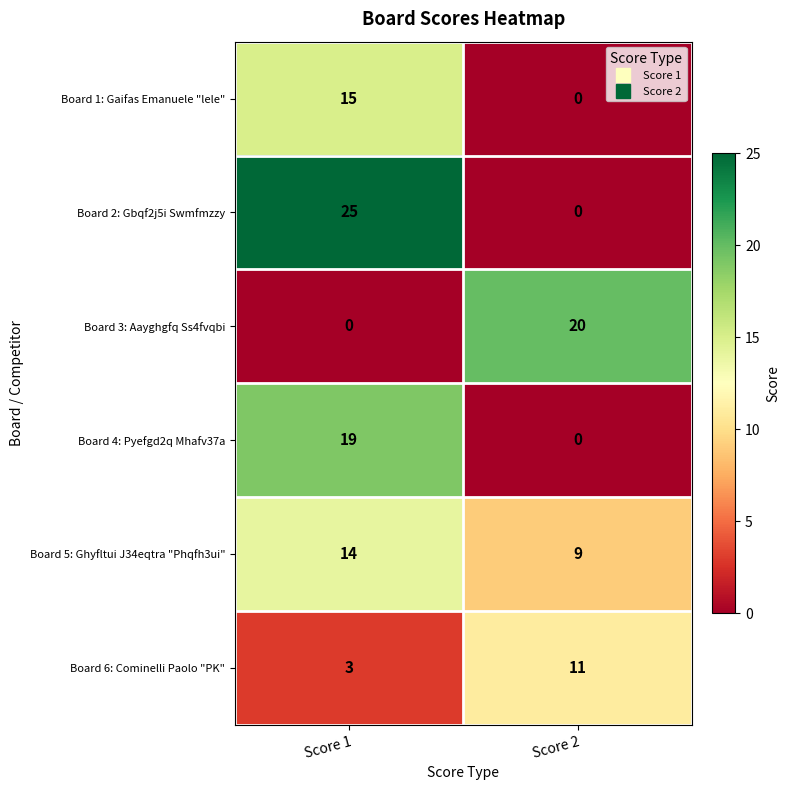

At how many categories does at least one series exceed 1?

2